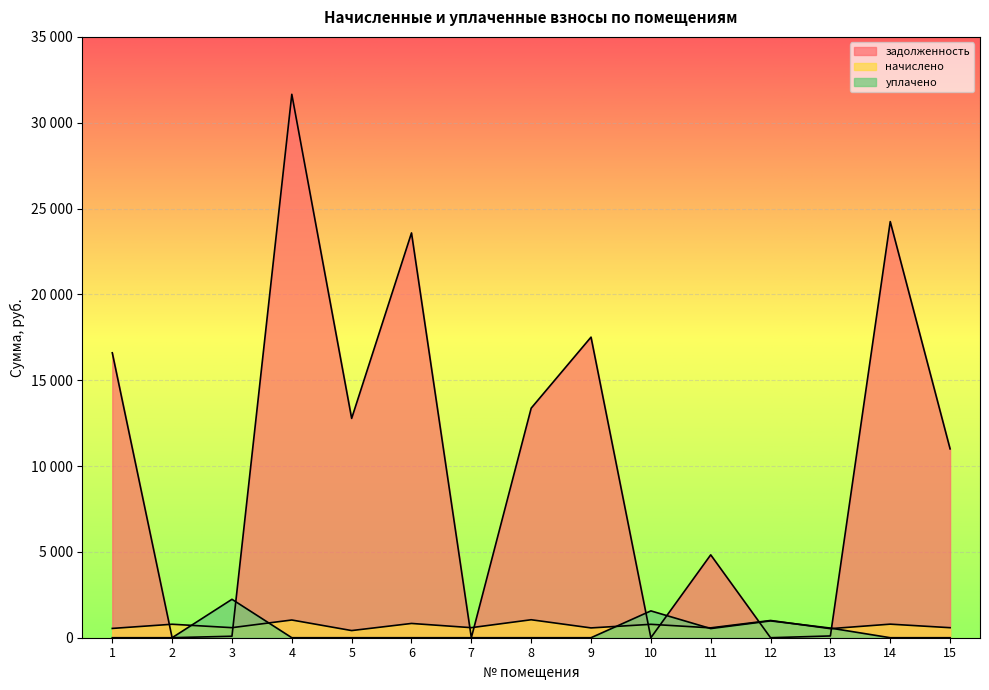

True or false: начислено has a value of 1004.4 at 12.

True